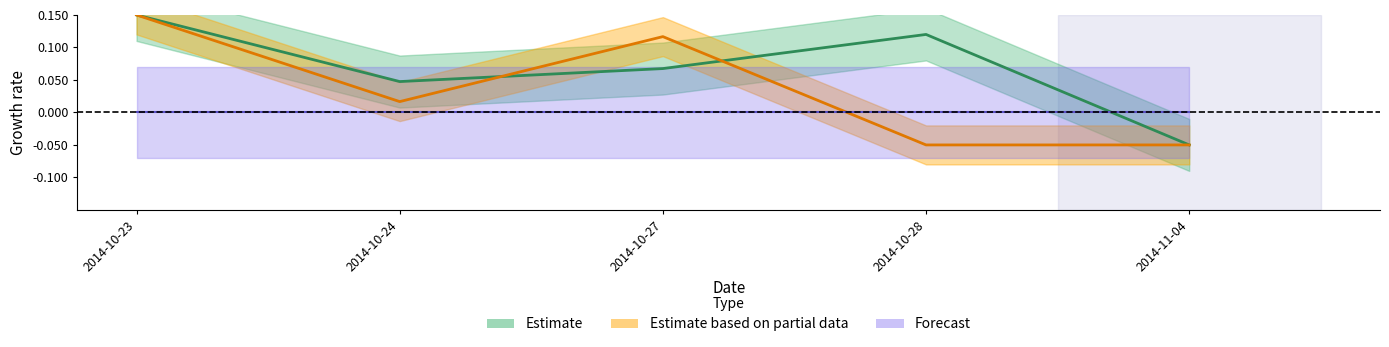

Reading right to left, list all the values displayed in this chart.

Estimate: 2014-11-04=-0.1	2014-10-28=0.1	2014-10-27=0.1	2014-10-24=0.0	2014-10-23=0.2
Estimate based on partial data: 2014-11-04=-0.1	2014-10-28=-0.1	2014-10-27=0.1	2014-10-24=0.0	2014-10-23=0.2